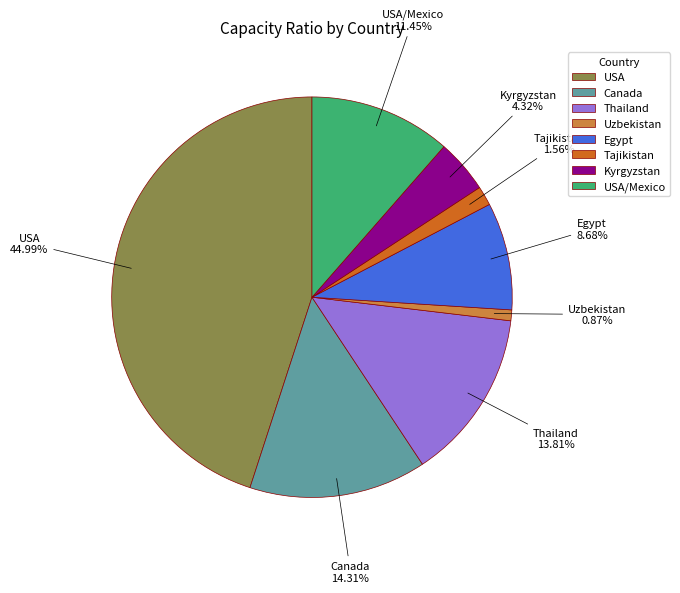

Combined, do USA and Canada account for over 50%?

Yes